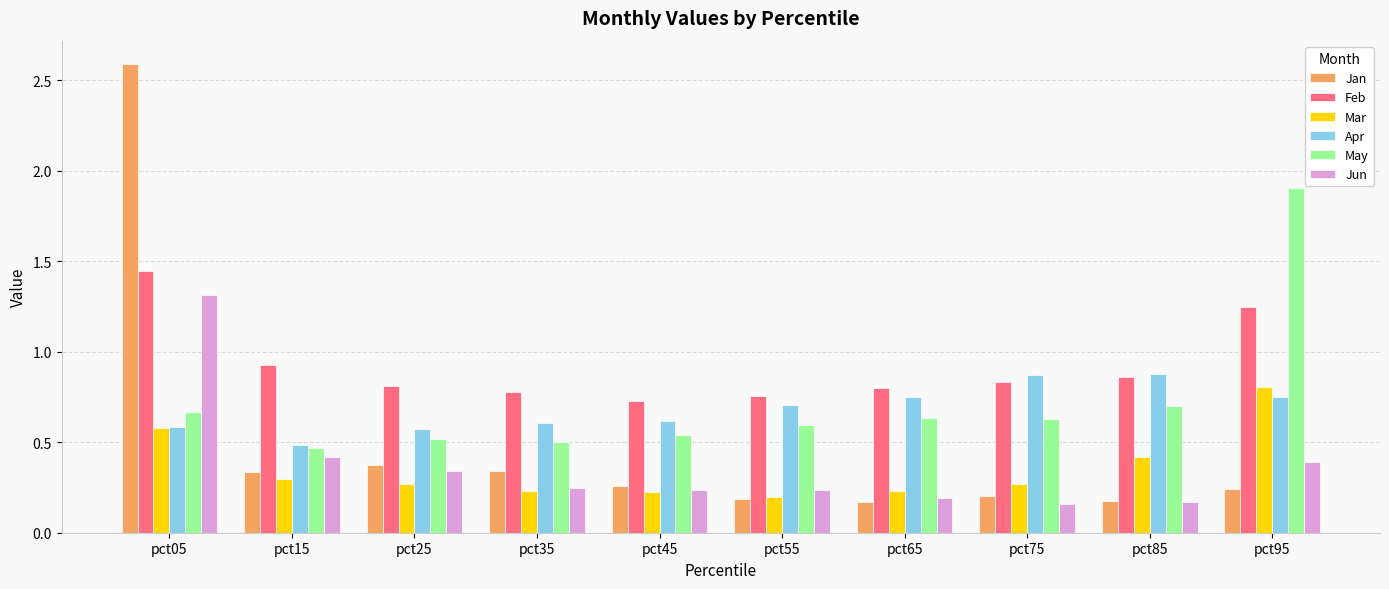

What is the sum of the Apr values at pct55 and pct45?

1.3